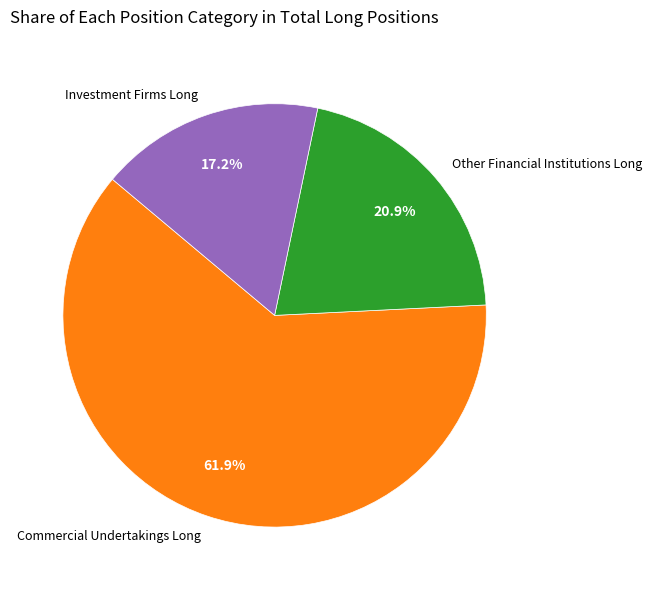

What percentage is the Investment Firms Long slice, to the nearest percent?

17%